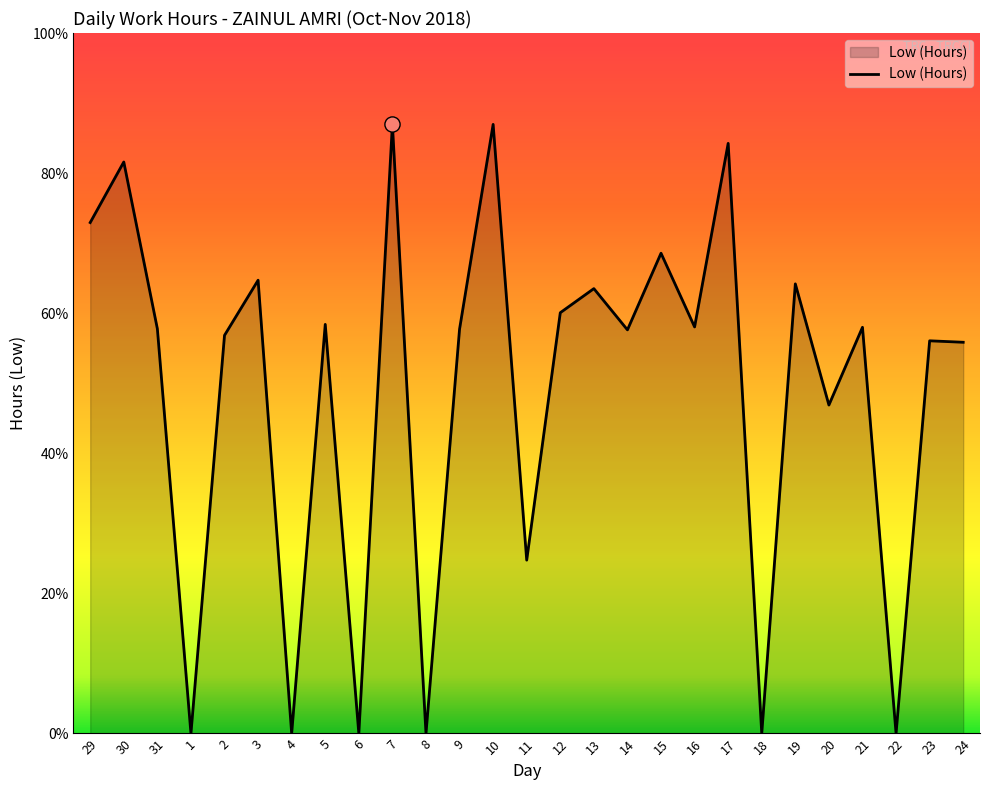

Is this an area chart (filled region under the line)?

Yes